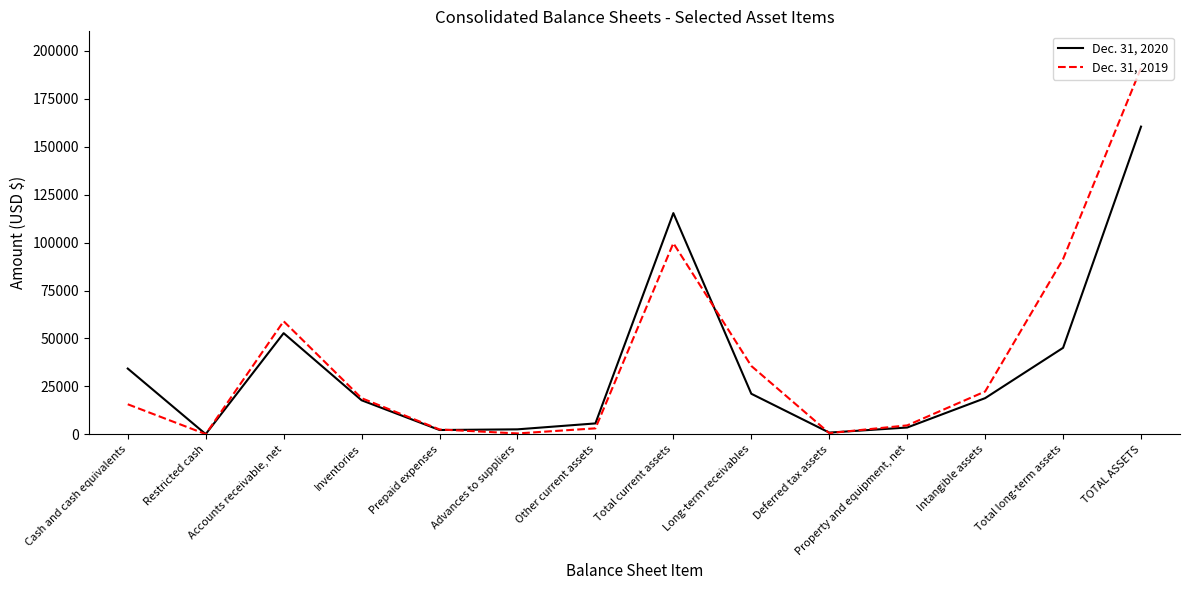

What are all the series names shown in the legend?

Dec. 31, 2020, Dec. 31, 2019